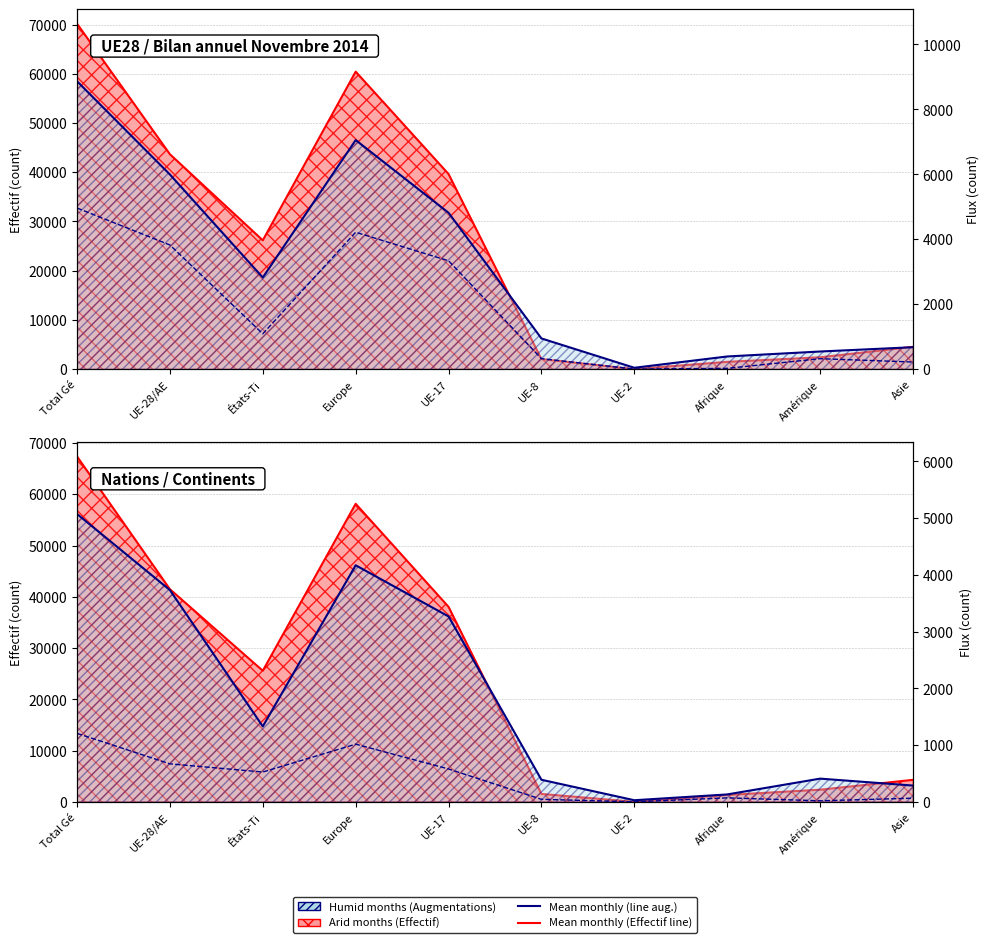

The value of Effectif année préc. line at UE-2 is -35307.3. True or false?

False